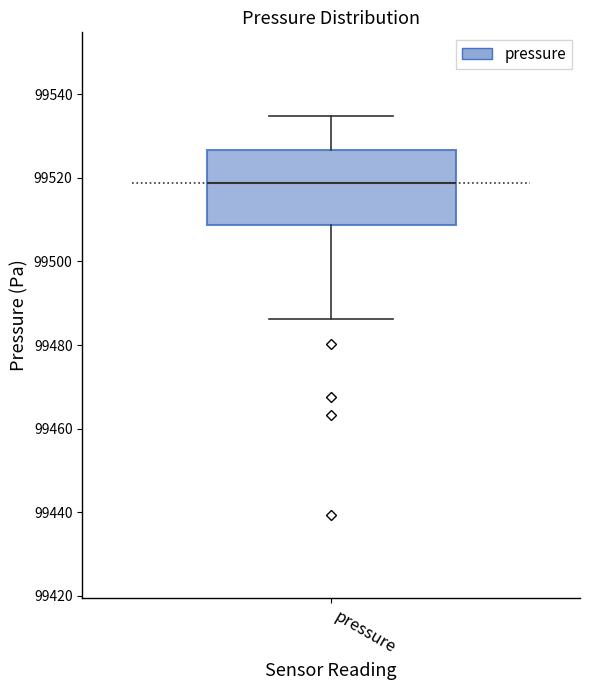

Where is the upper edge of the box for pressure on the y-axis? The values are not printed on the chart, so give them approximately, as read against the axis.

99526